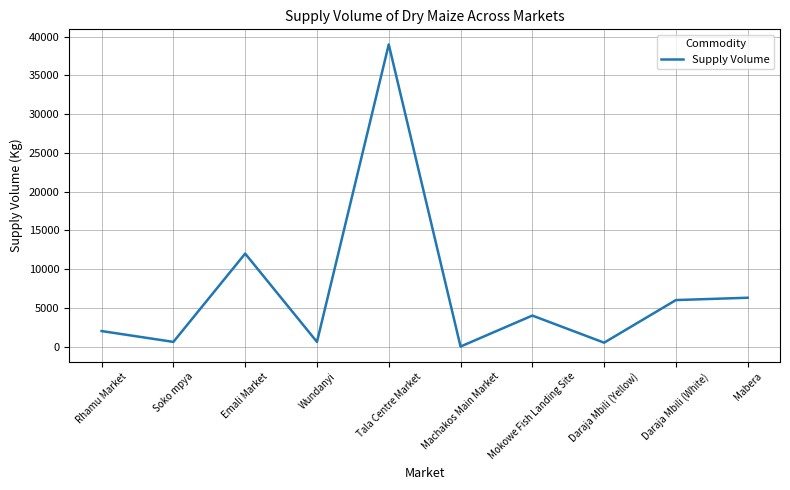

At which label is the value closest to 19500?

Emali Market